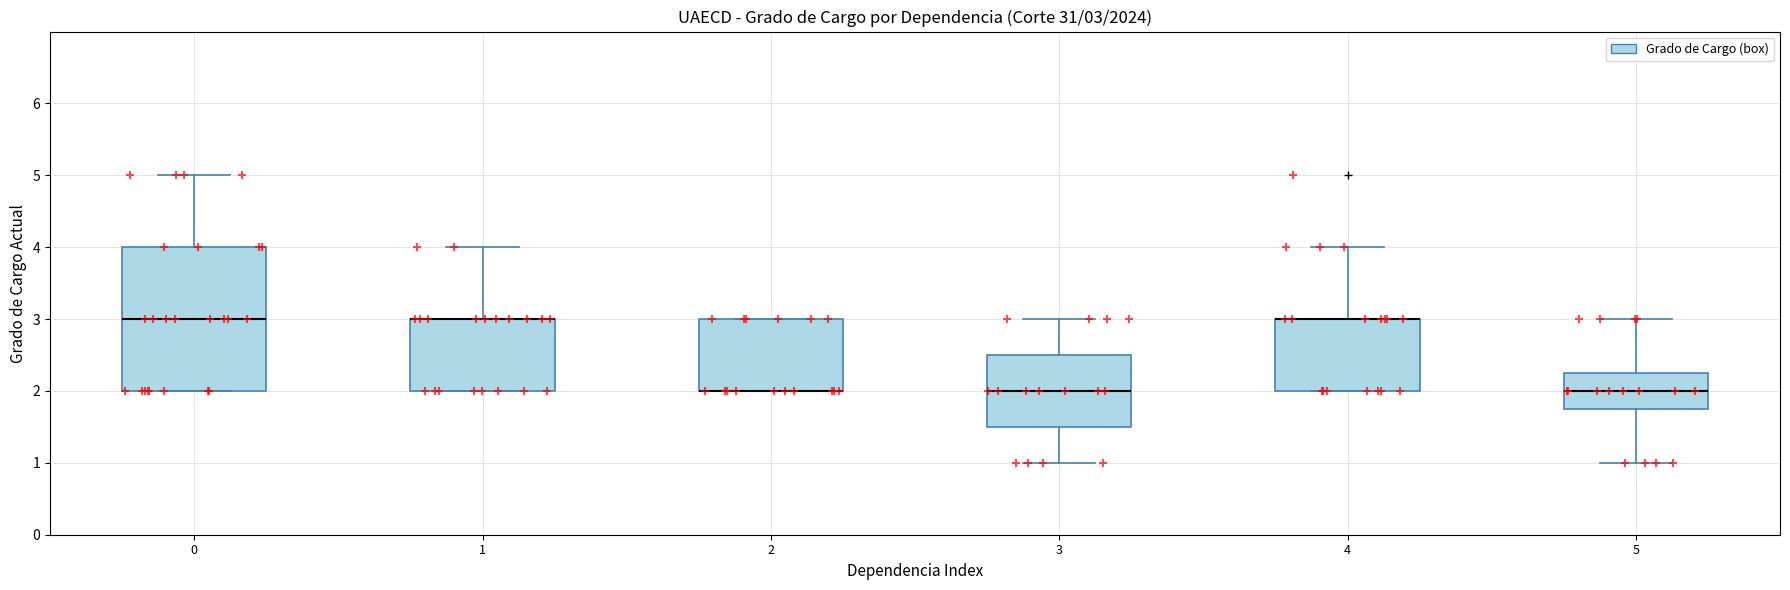

Which box is the tallest, from its lower edge to its upper edge?

0